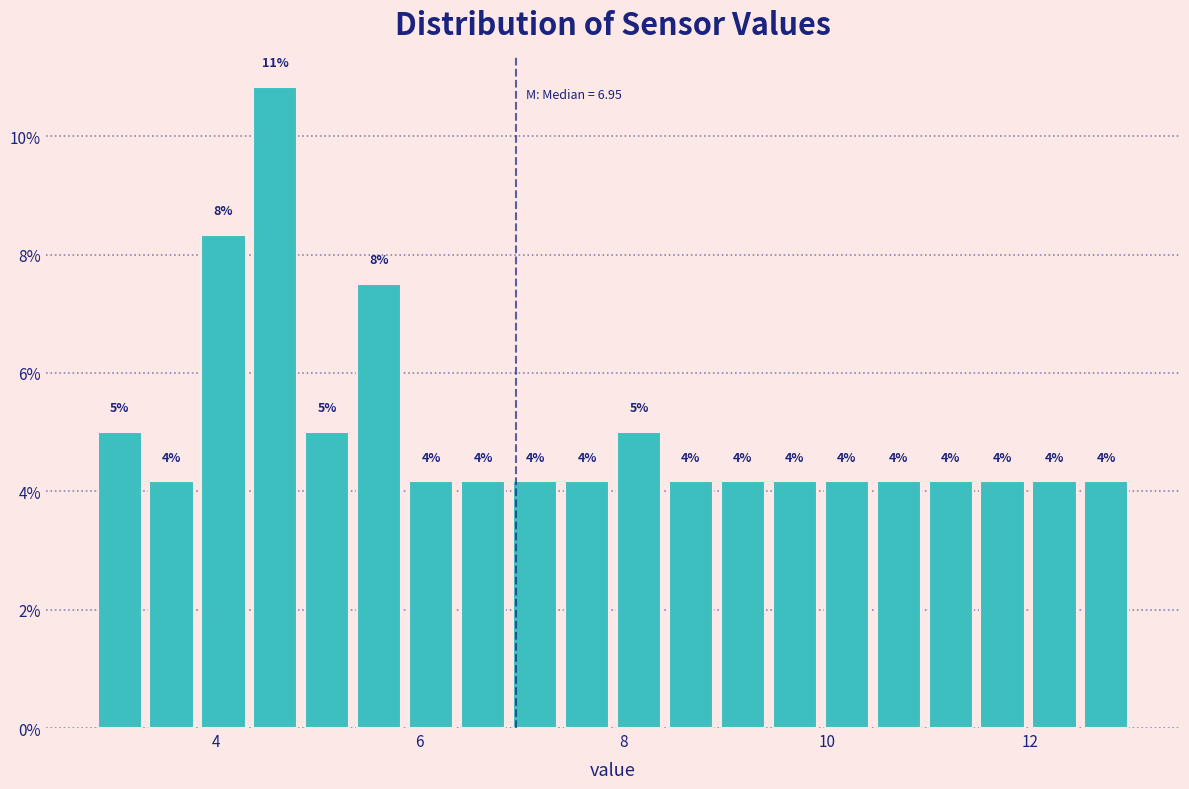

Around what value on the x-axis is the tallest bar? Give the approximate position of its centre, as read against the axis.

4.6